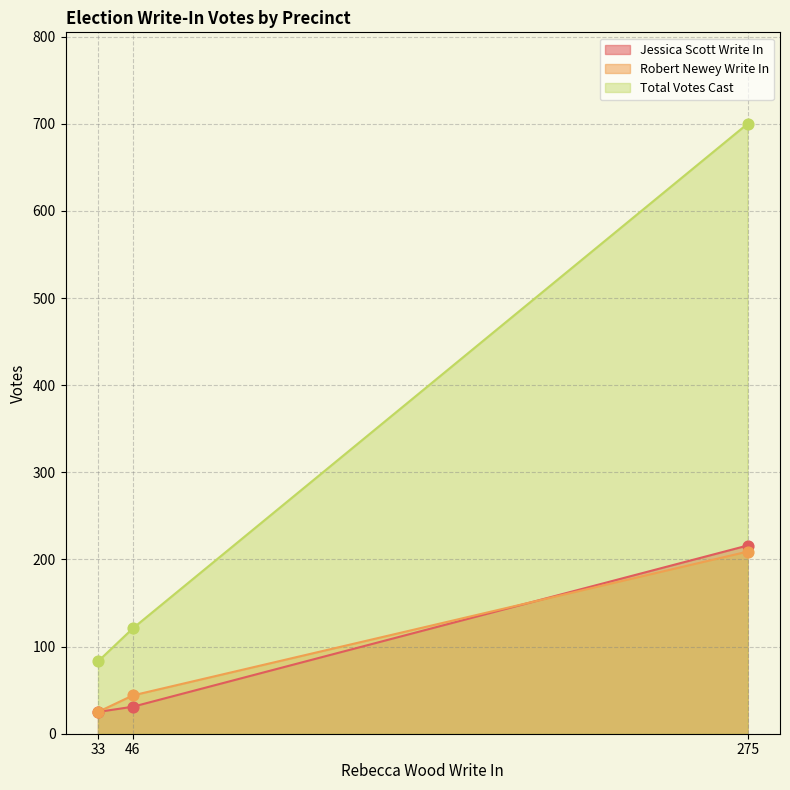

Which series reaches the maximum Y coordinate?

Total Votes Cast